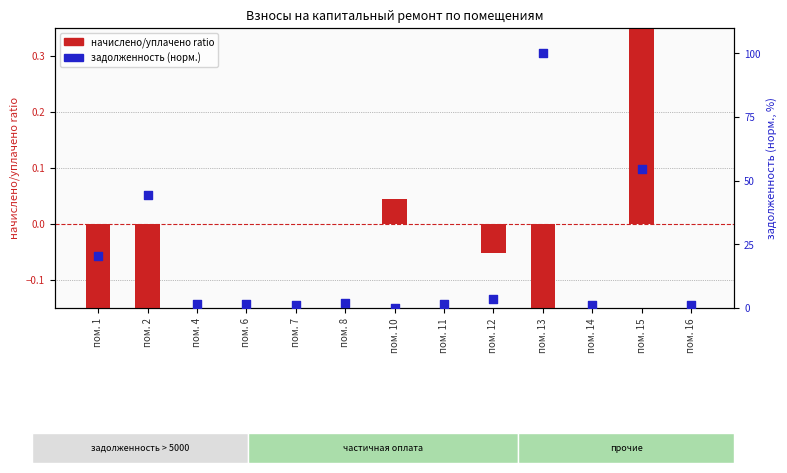

Is the value of начислено/уплачено ratio at пом. 8 greater than the value of задолженность (норм.) at пом. 11?

No